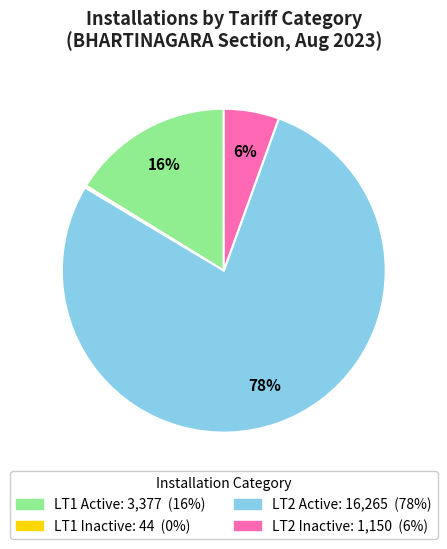

Is there any slice that represents more than half of the pie?

Yes